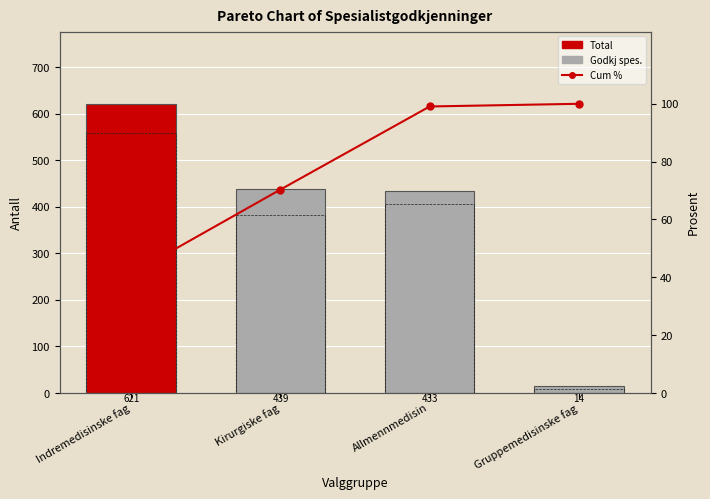

At which category is the sum across all series the highest?

Indremedisinske fag